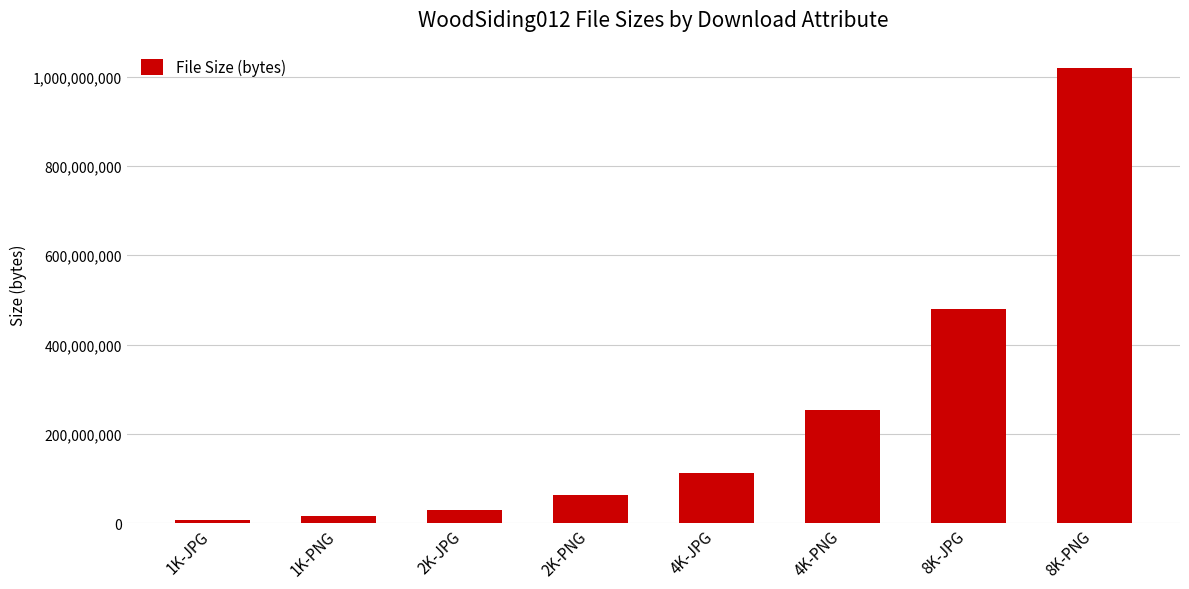

What is the value of the 8th bar from the left?

1018756570